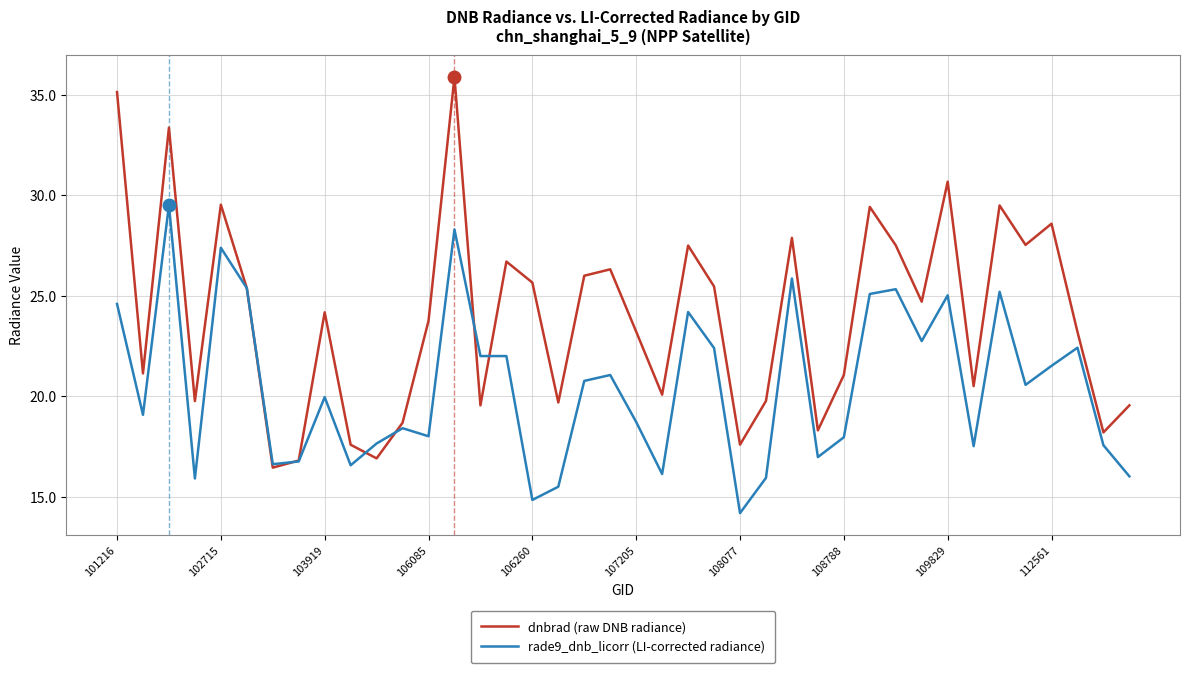

What is the minimum value shown in the chart?

14.2